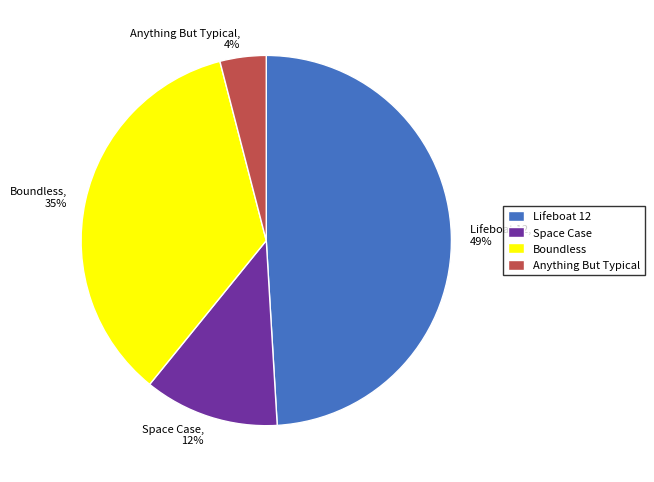

Rank the categories by value from lowest to highest.

Anything But Typical, Space Case, Boundless, Lifeboat 12